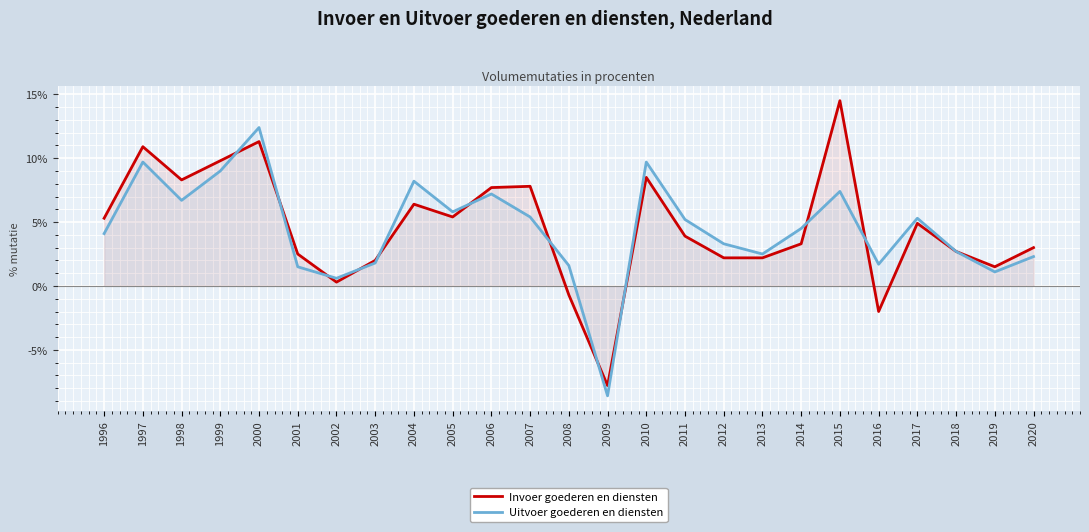

At which label is Uitvoer goederen en diensten closest to 1?

2019